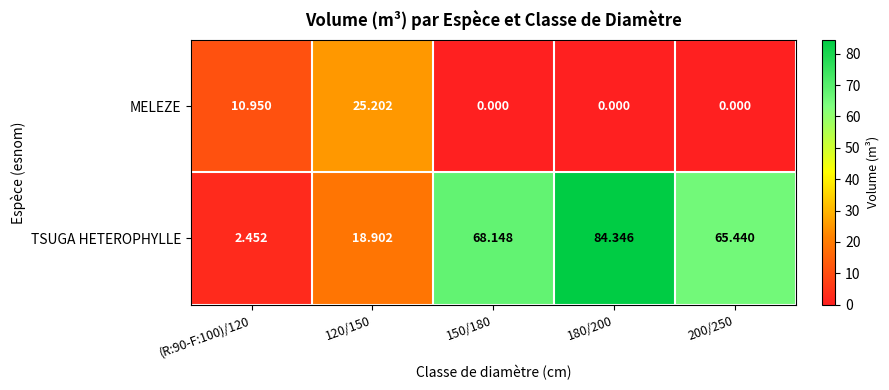

How many positive values does the MELEZE series have?

2